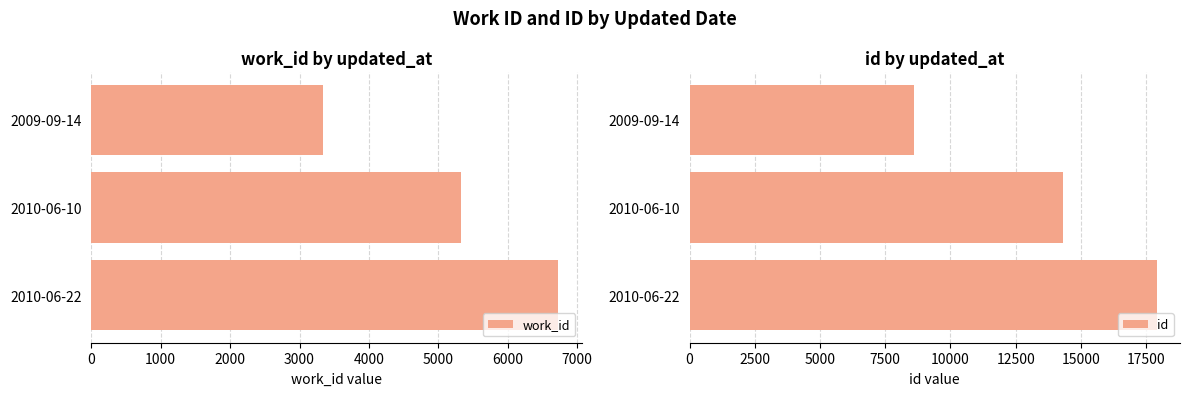

What is the difference between the work_id values at 2010-06-22 and 2009-09-14?

3396